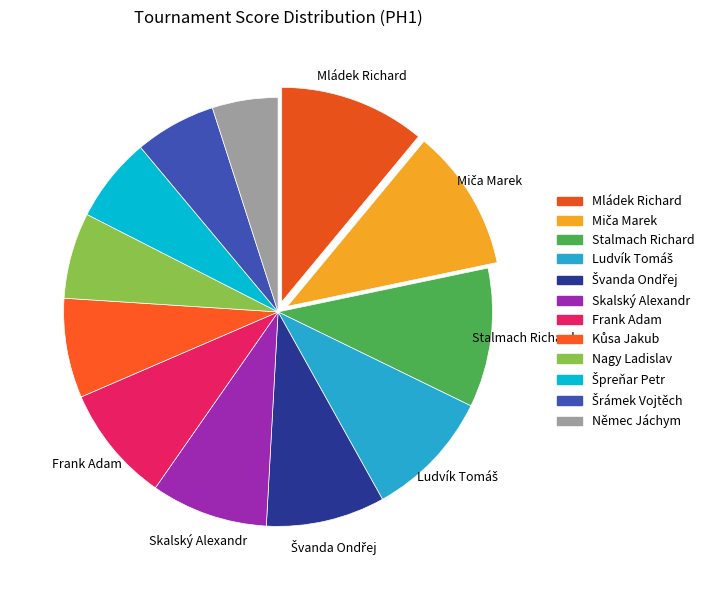

To the nearest percent, what is the difference between the Šrámek Vojtěch and Mládek Richard slice percentages?

5%